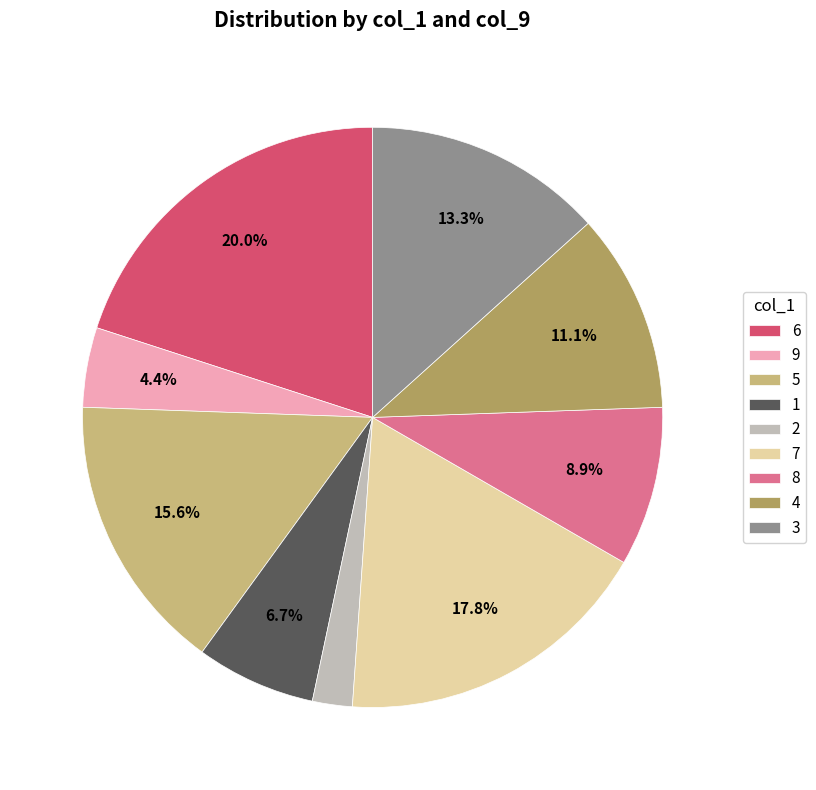

Does 3 account for over 50% of the chart?

No